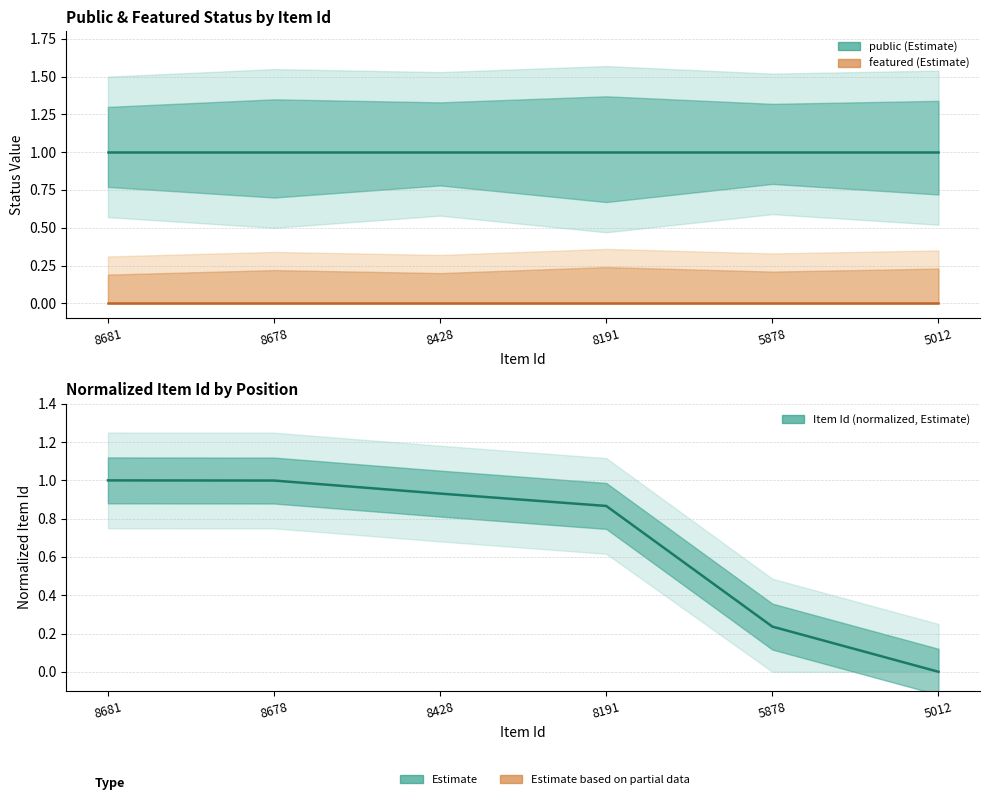

Reading left to right, extract all data points from this chart.

public (Estimate): 8681=1.0	8678=1.0	8428=1.0	8191=1.0	5878=1.0	5012=1.0
featured (Estimate): 8681=0.0	8678=0.0	8428=0.0	8191=0.0	5878=0.0	5012=0.0
Item Id (normalized, Estimate): 8681=1.0	8678=1.0	8428=0.9	8191=0.9	5878=0.2	5012=0.0